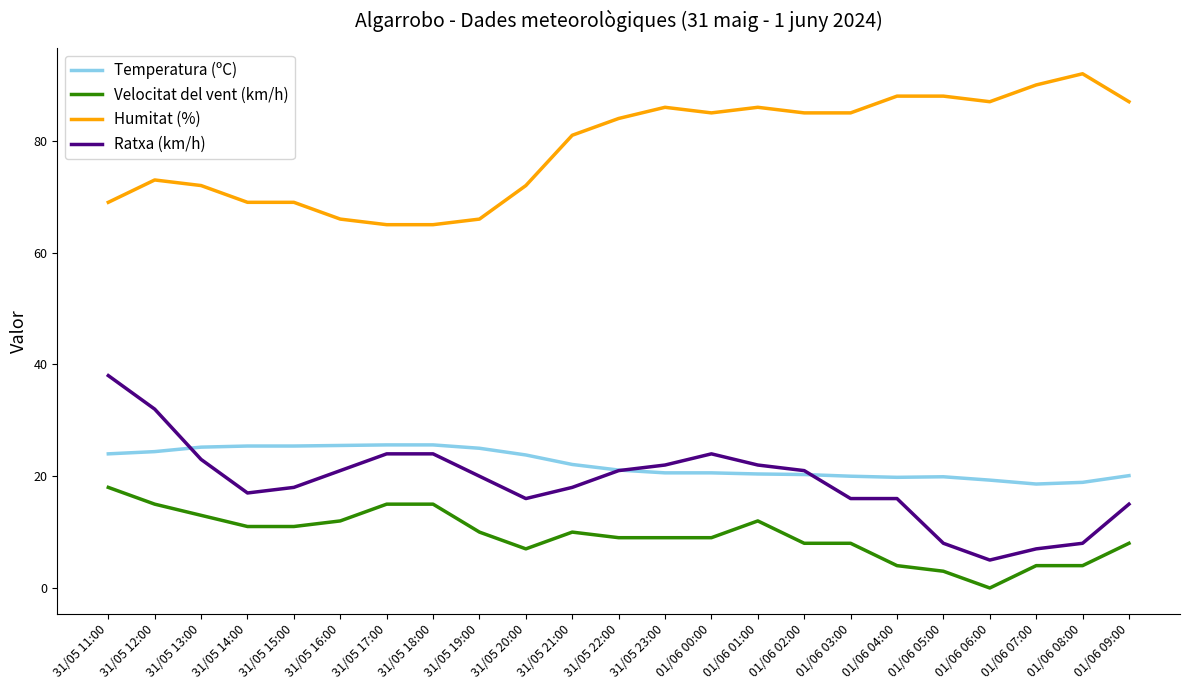

Is it true that Ratxa (km/h) equals 1.2 at 01/06 06:00?

False